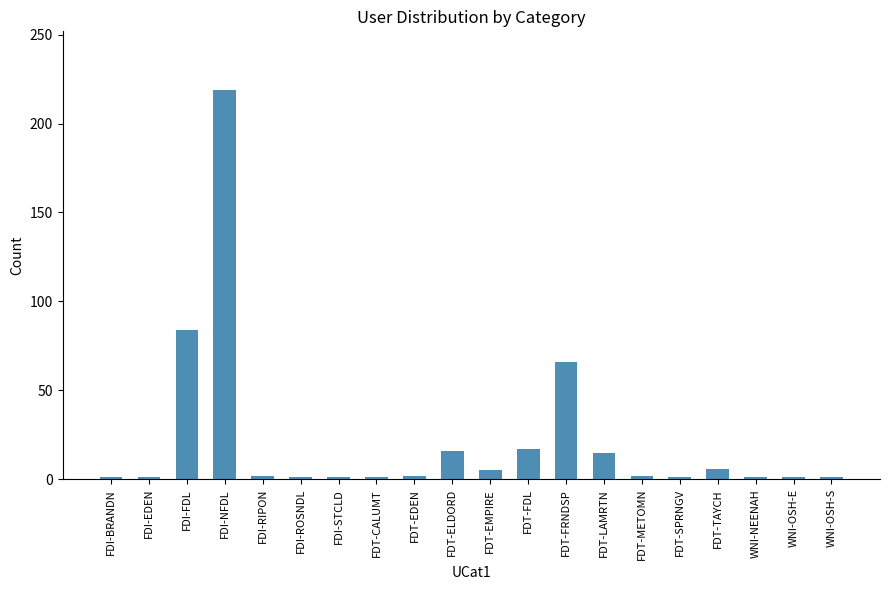

Is it true that the value at FDT-FRNDSP is 66?

True